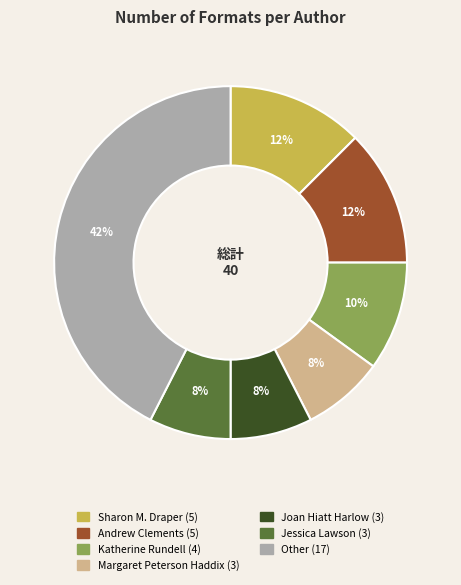

Does any single category account for the majority?

No